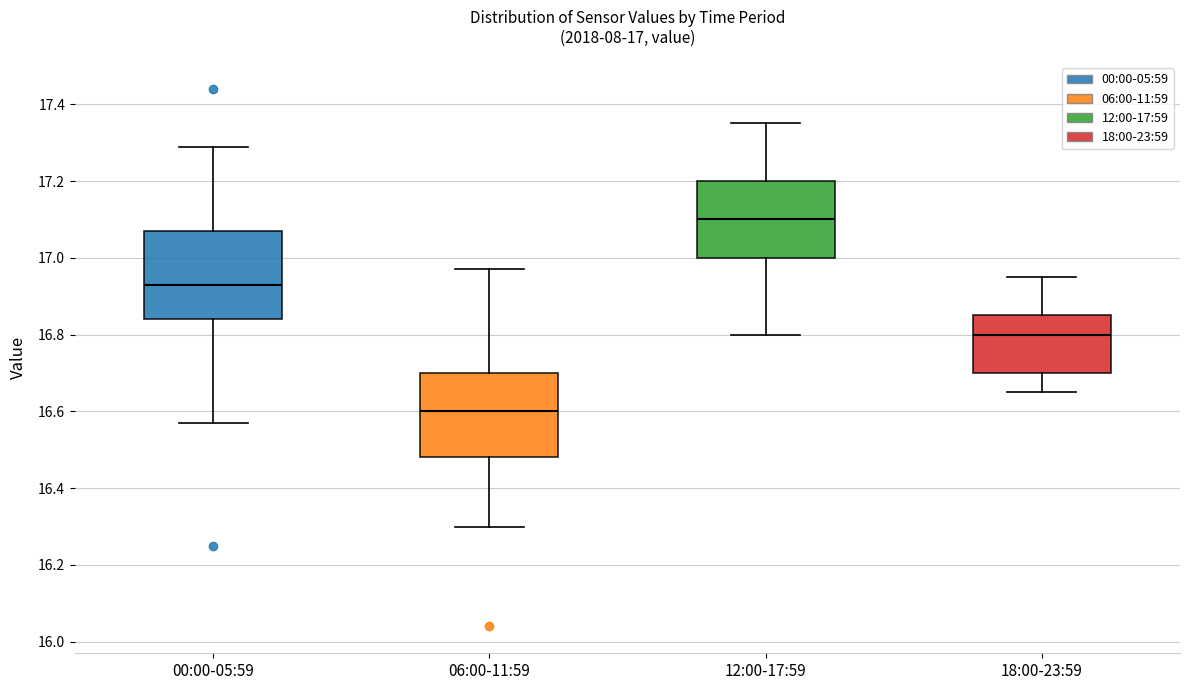

Which box's median line is the lowest?

06:00-11:59